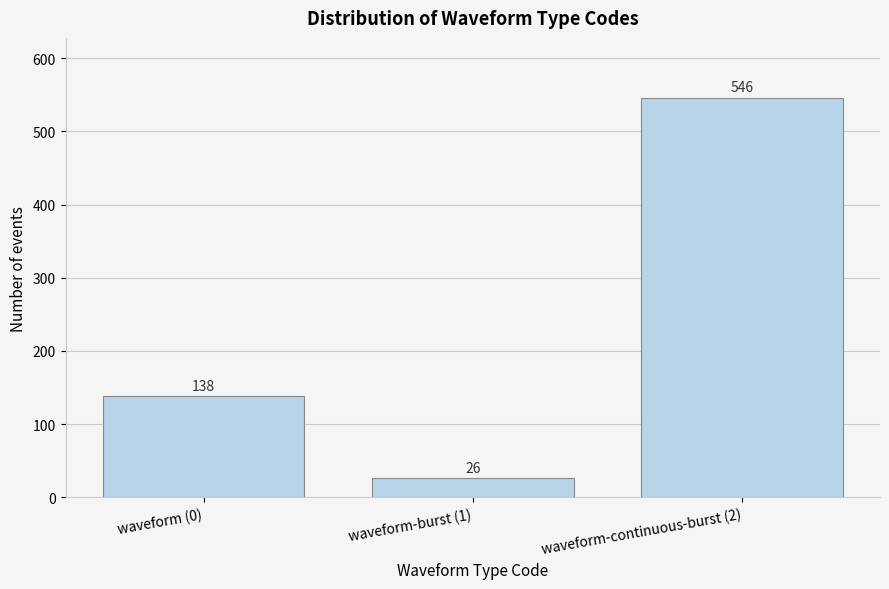

Reading left to right, transcribe all the data shown in this chart.

138	26	546